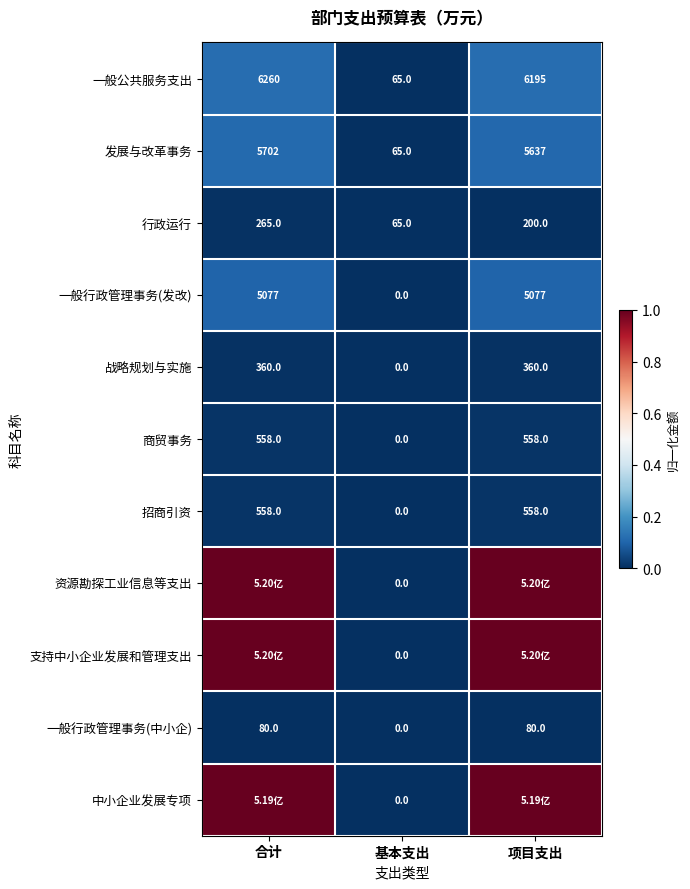

At how many categories does at least one series exceed 0?

3